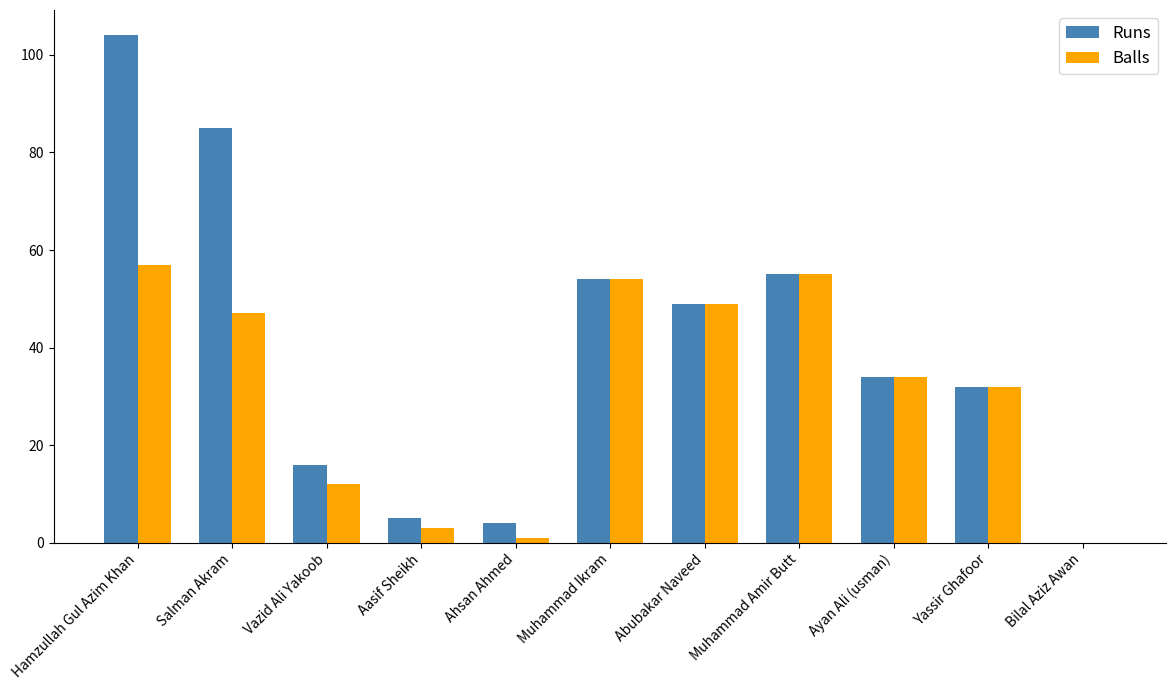

What is the difference between the Balls values at Muhammad Amir Butt and Vazid Ali Yakoob?

43